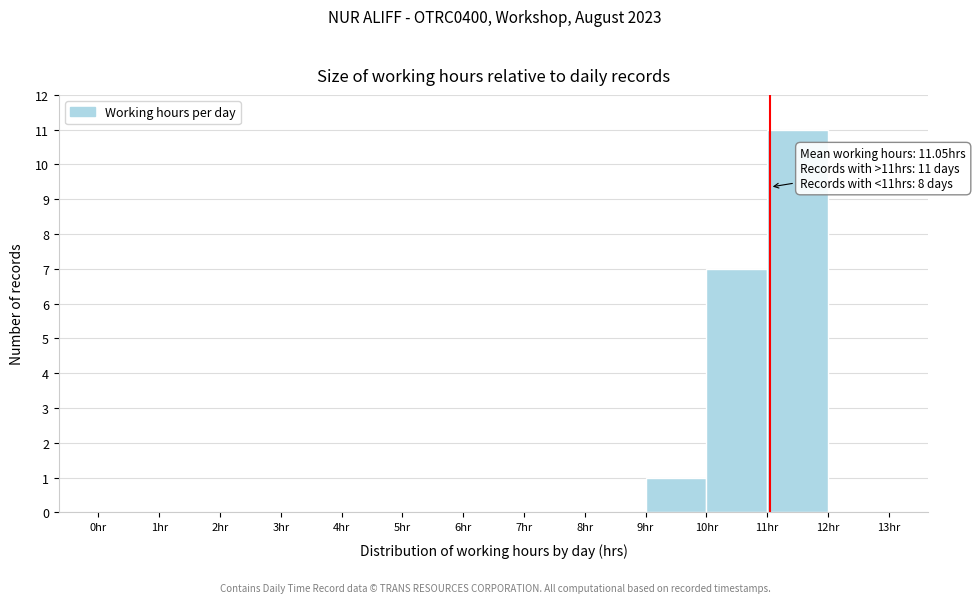

Over which range of the x-axis is the bar tallest?

11 to 12